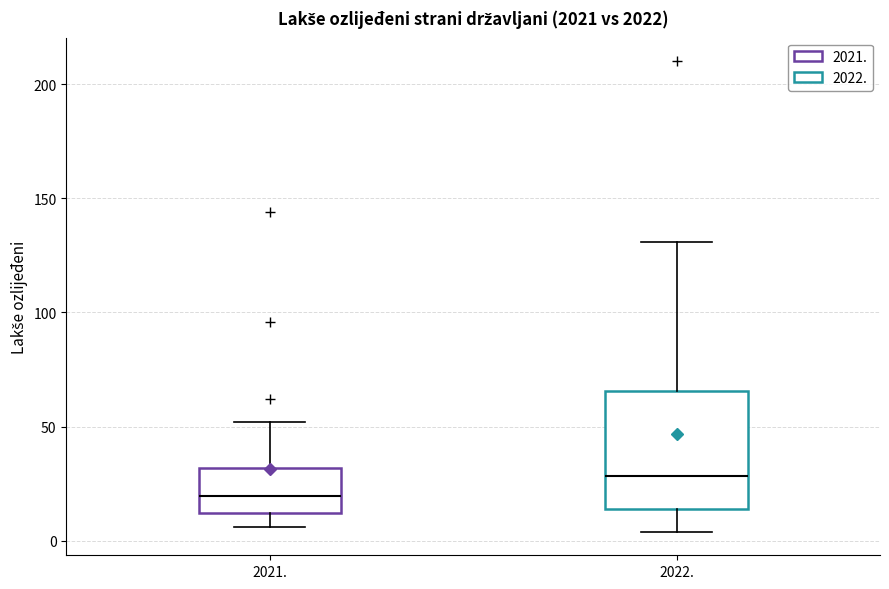

Reading left to right, transcribe this box plot: for each box, give where its median line is, the range the box spans, and where its two whiskers end, as read against the y-axis. The values are not printed on the chart, so give them approximately, as read against the axis.

2021.: median 20, box 10 to 30, whiskers 5 to 50
2022.: median 30, box 15 to 65, whiskers 5 to 130